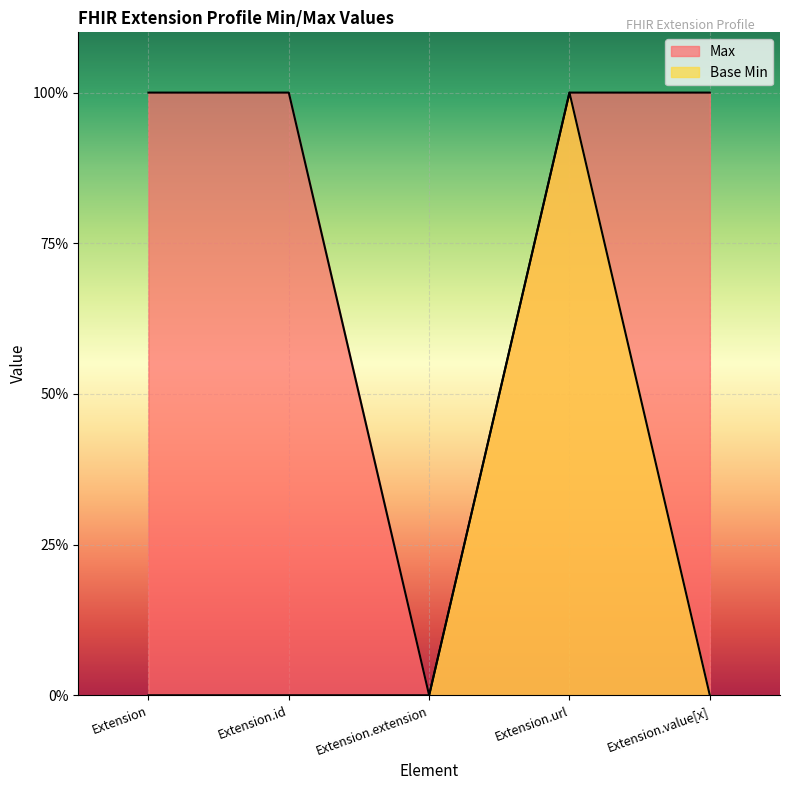

The Max series shows 0 at Extension.extension. True or false?

True